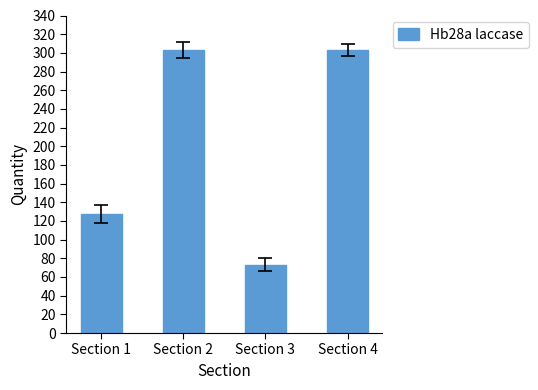

True or false: the data shows 113.2 at Section 4.

False